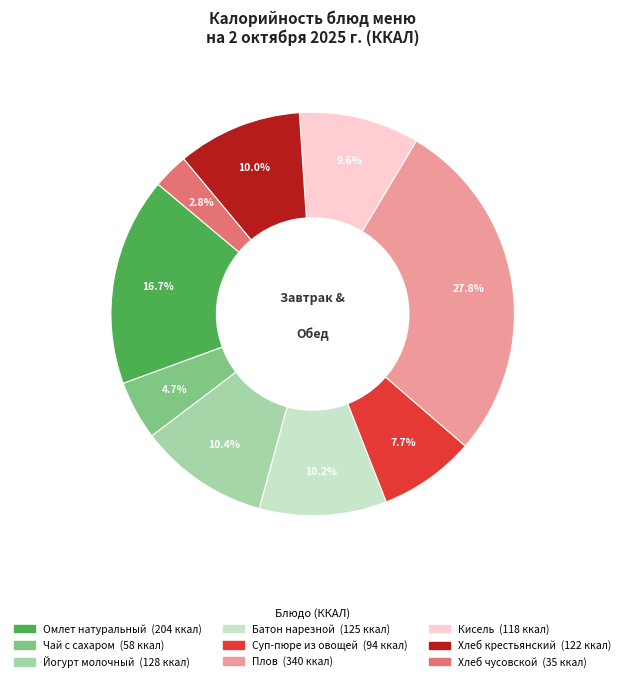

To the nearest percent, what is the average slice percentage?

11%